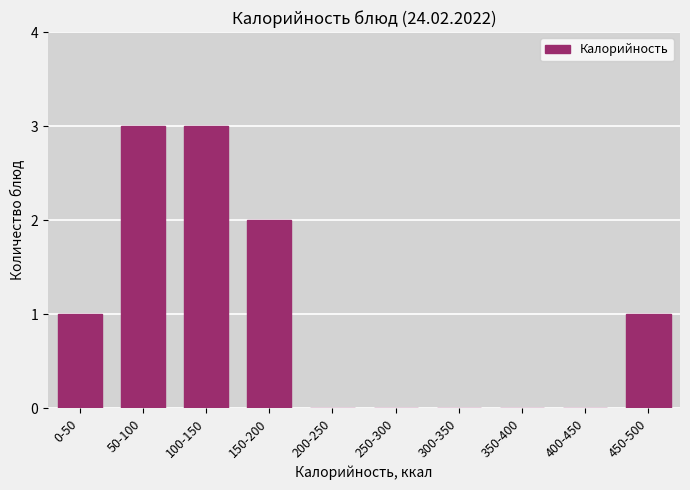

Reading left to right, transcribe all the data shown in this chart.

0-50=1	50-100=3	100-150=3	150-200=2	200-250=0	250-300=0	300-350=0	350-400=0	400-450=0	450-500=1